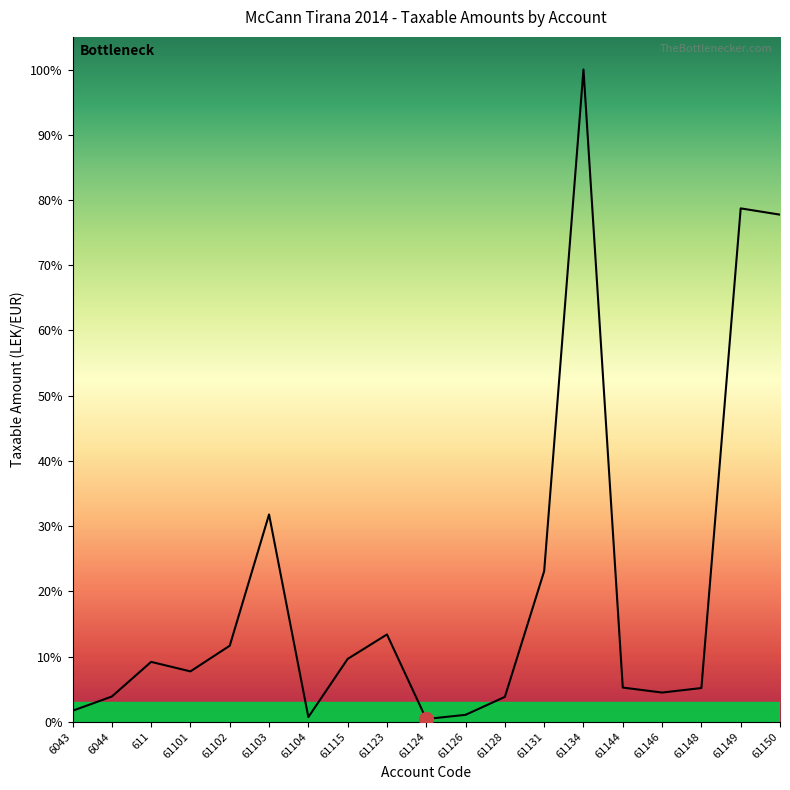

What position from the left is 61149?

18